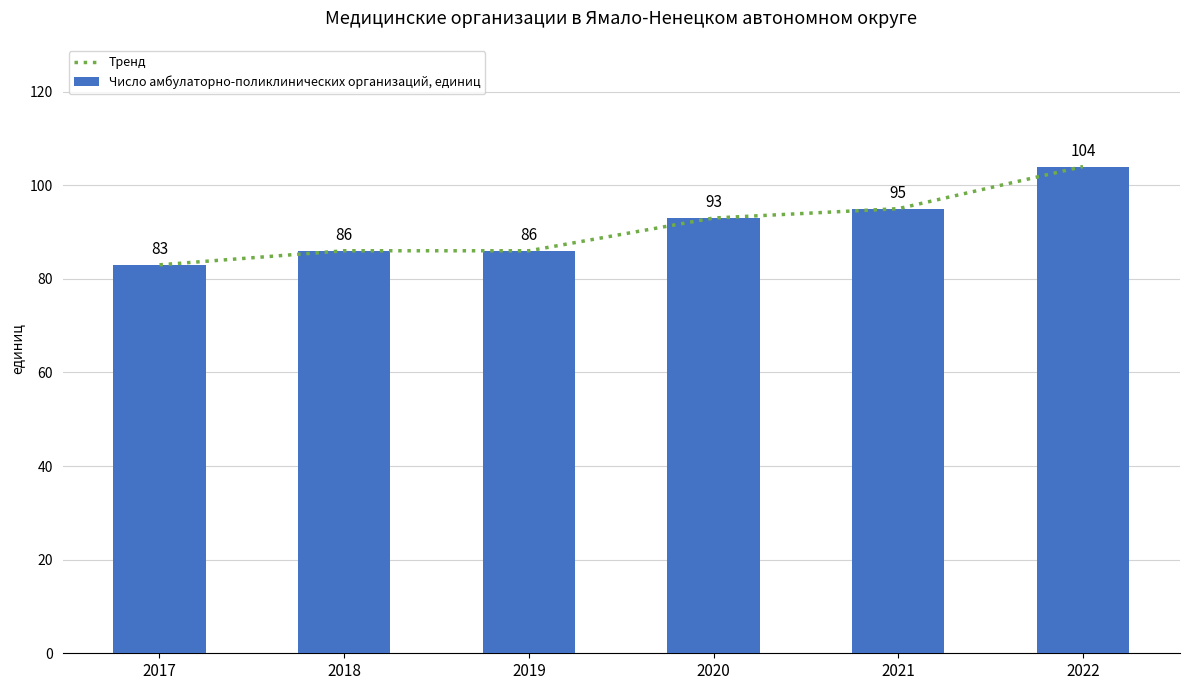

Reading left to right, transcribe all the data shown in this chart.

Тренд: 83	86	86	93	95	104
Число амбулаторно-поликлинических организаций, единиц: 83	86	86	93	95	104